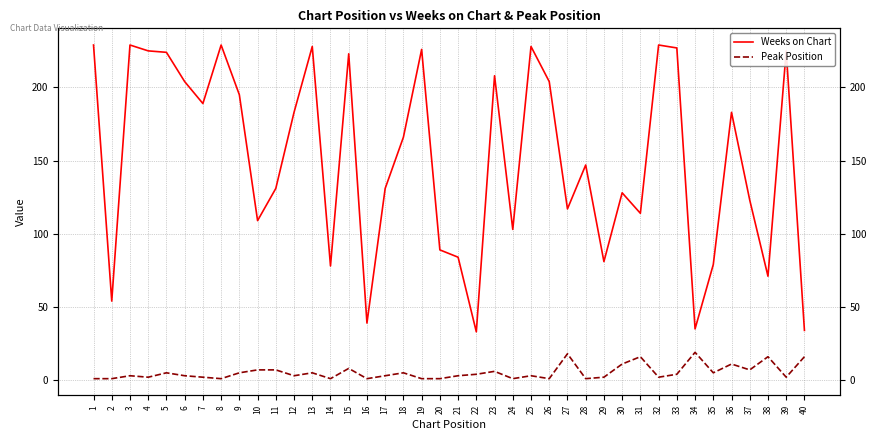

In Peak Position, how many points are higher than both neighbors (excluding endpoints)?

12